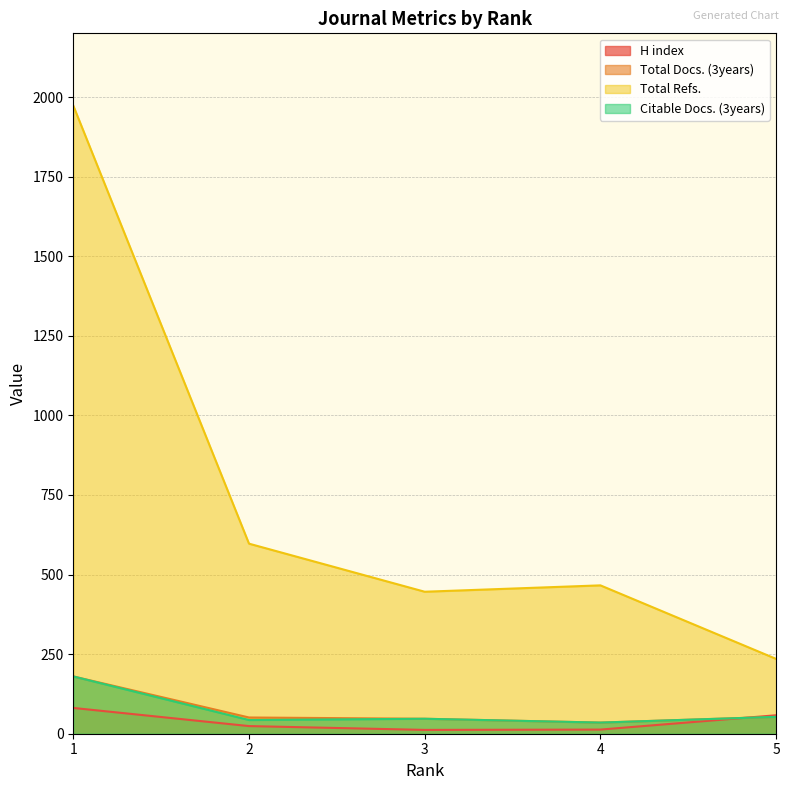

True or false: Citable Docs. (3years) and Total Refs. cross at least once.

False